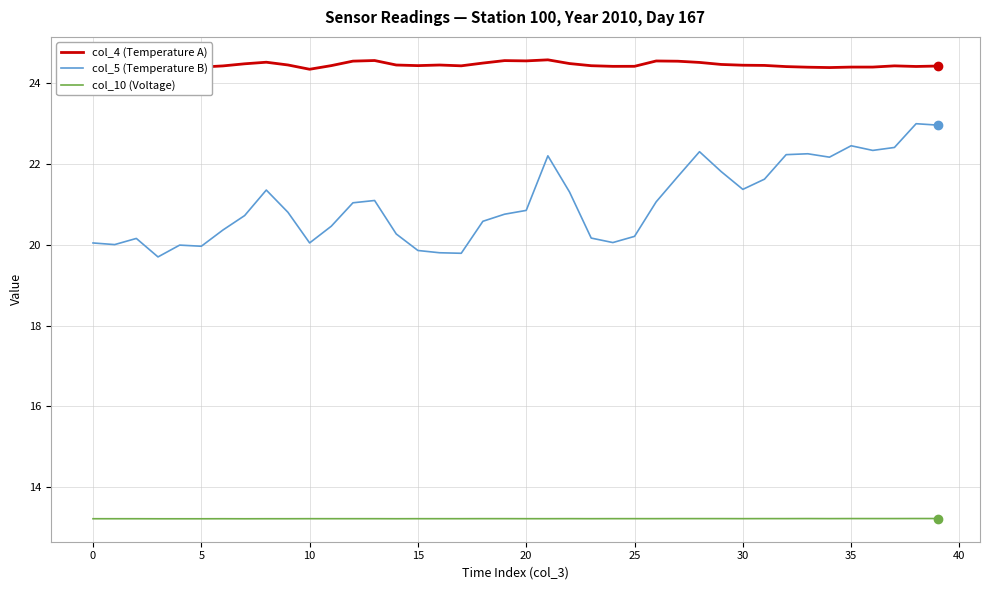

What is the smallest value displayed?

13.2